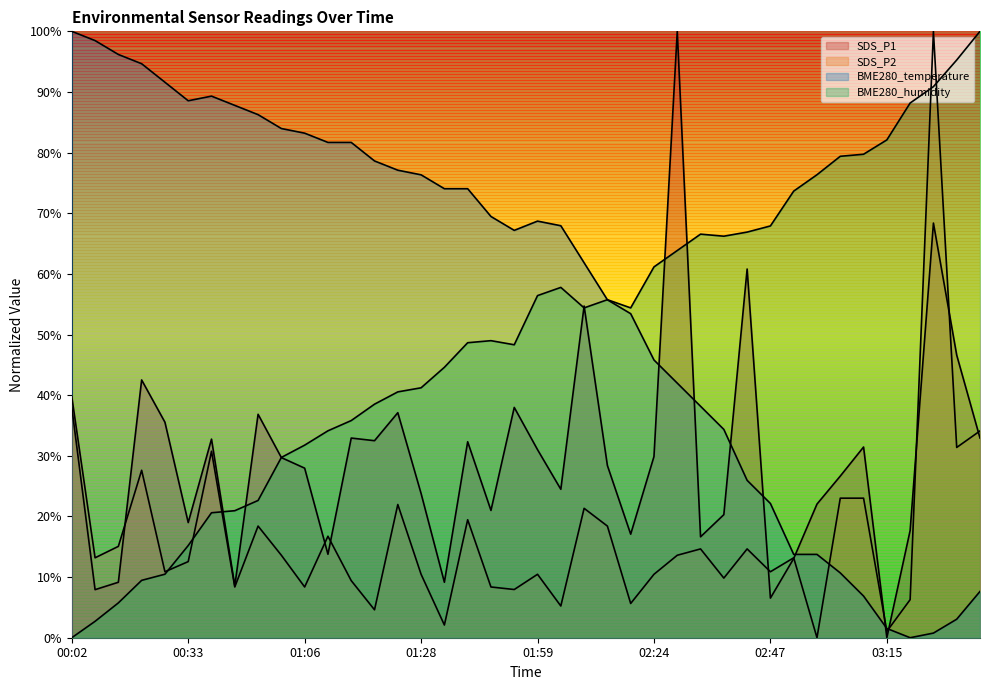

List the series in order of their peak value, lowest first.

SDS_P1, SDS_P2, BME280_temperature, BME280_humidity